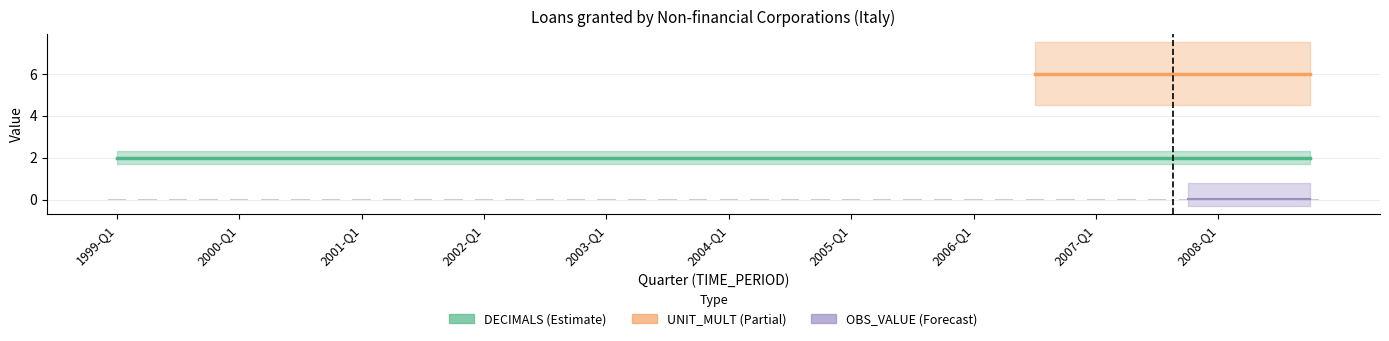

How many groups of bars are there?

40